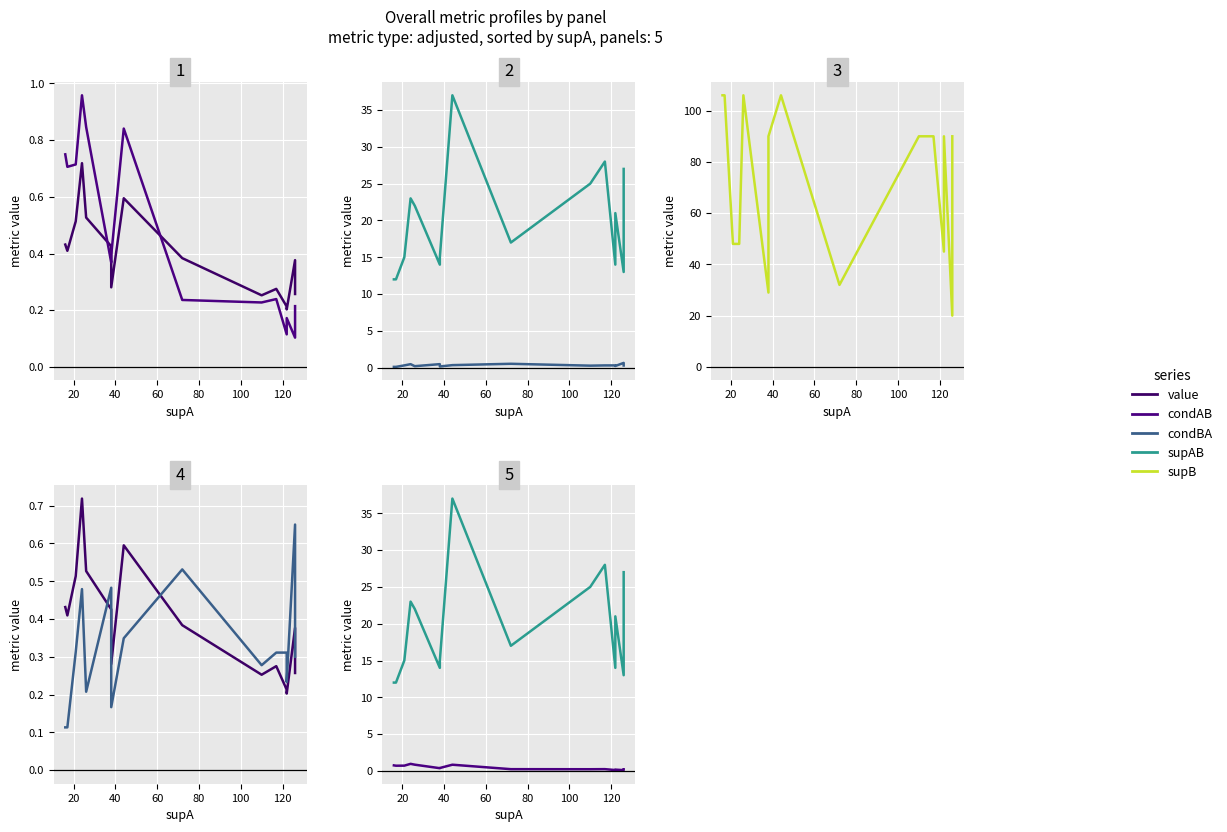

How many series are shown in this chart?

5